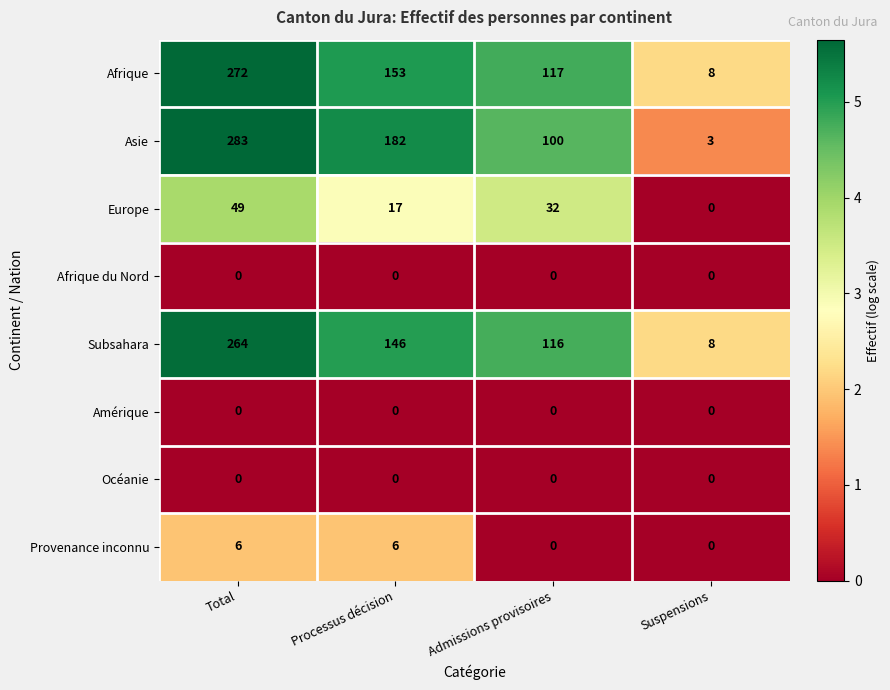

True or false: Subsahara has a value of 146 at Processus décision.

True